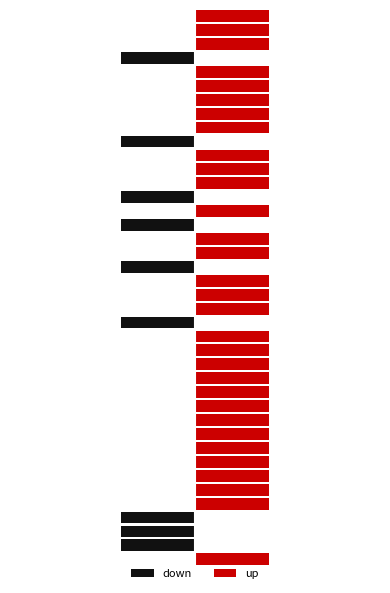

How many down values are between 0 and 1?

31